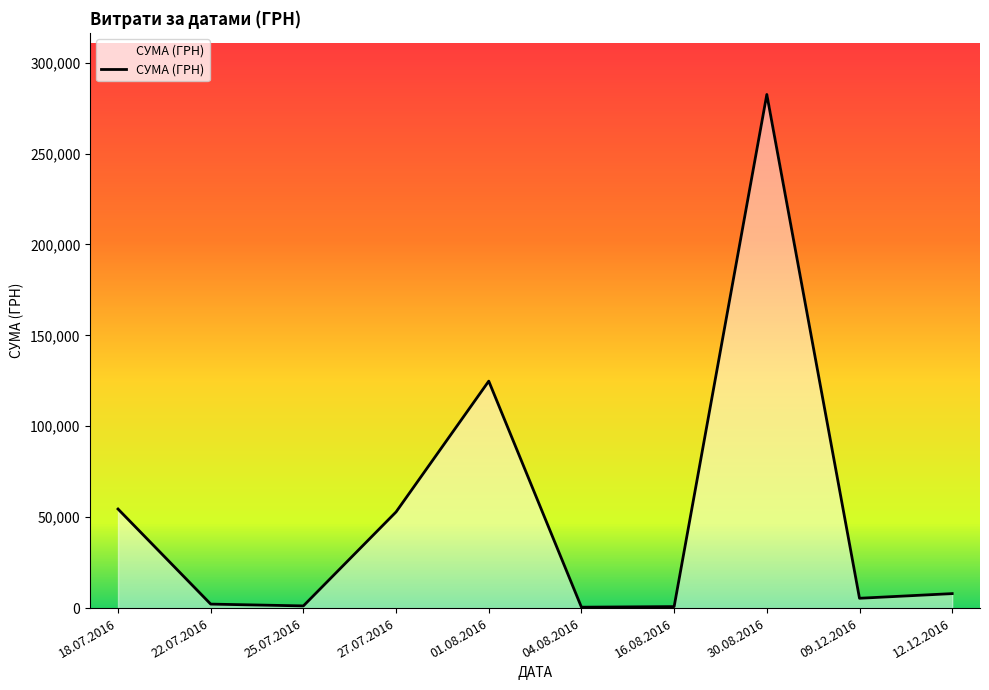

At which category does the chart reach its peak across all series?

30.08.2016